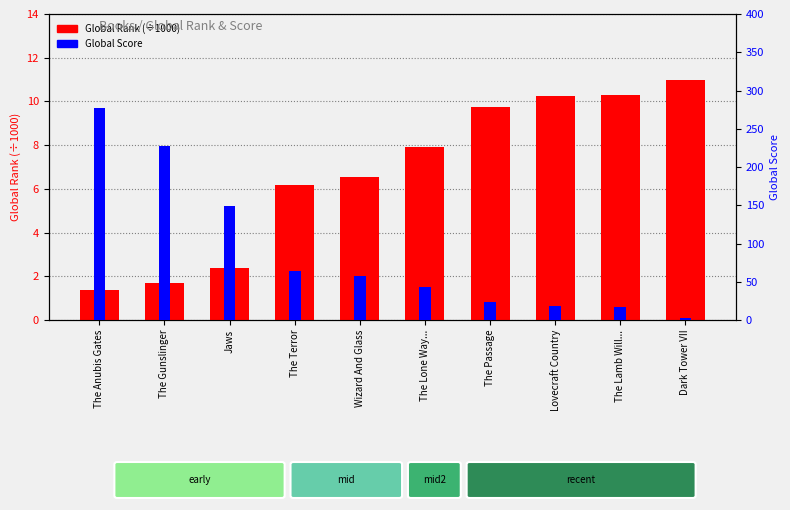

Rank the categories by Global Score value from highest to lowest.

The Anubis Gates, The Gunslinger, Jaws, The Terror, Wizard And Glass, The Lone Way..., The Passage, Lovecraft Country, The Lamb Will..., Dark Tower VII